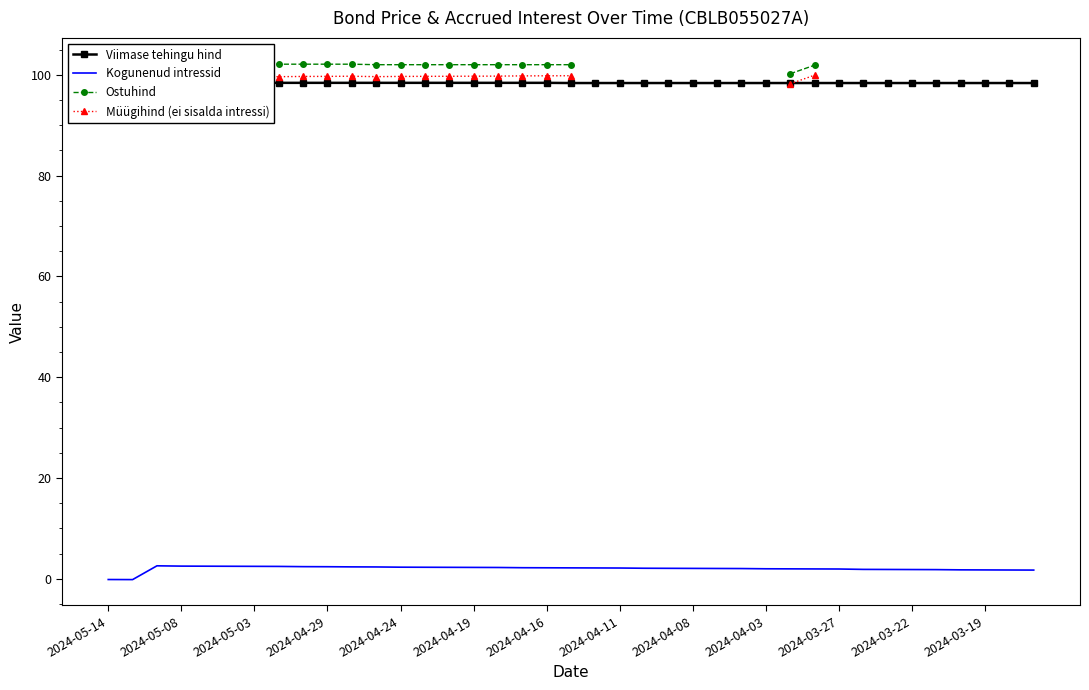

True or false: Kogunenud intressid and Viimase tehingu hind cross at least once.

False